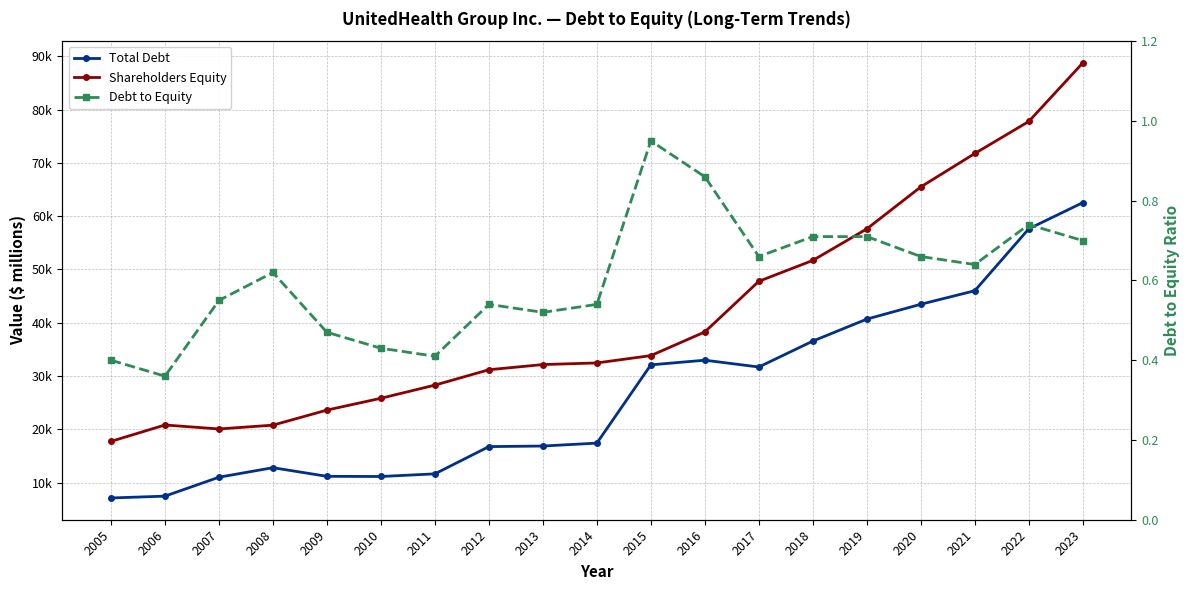

True or false: Debt to Equity has more than 1 points higher than both neighbors.

True